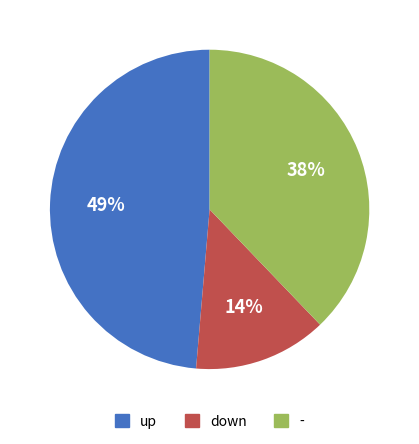

To the nearest percent, what portion does up represent?

49%